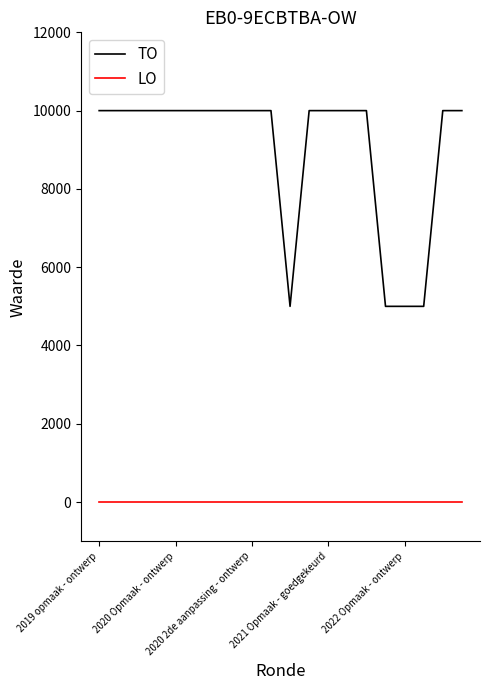

Rank the series by their average value, from highest to lowest.

TO, LO